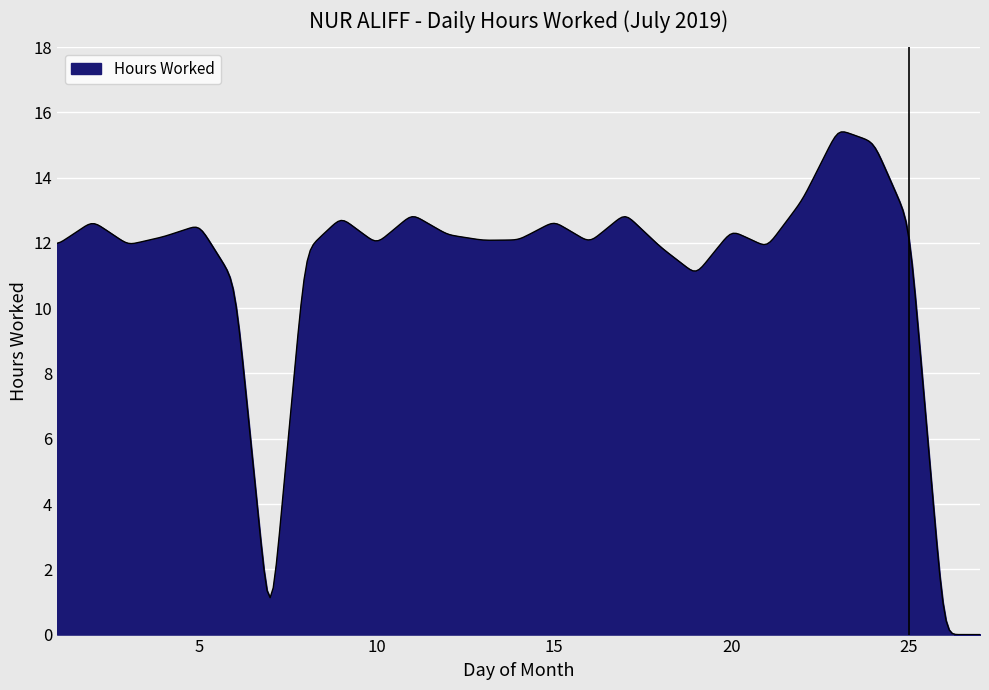

What is the maximum value shown in the chart?

15.4